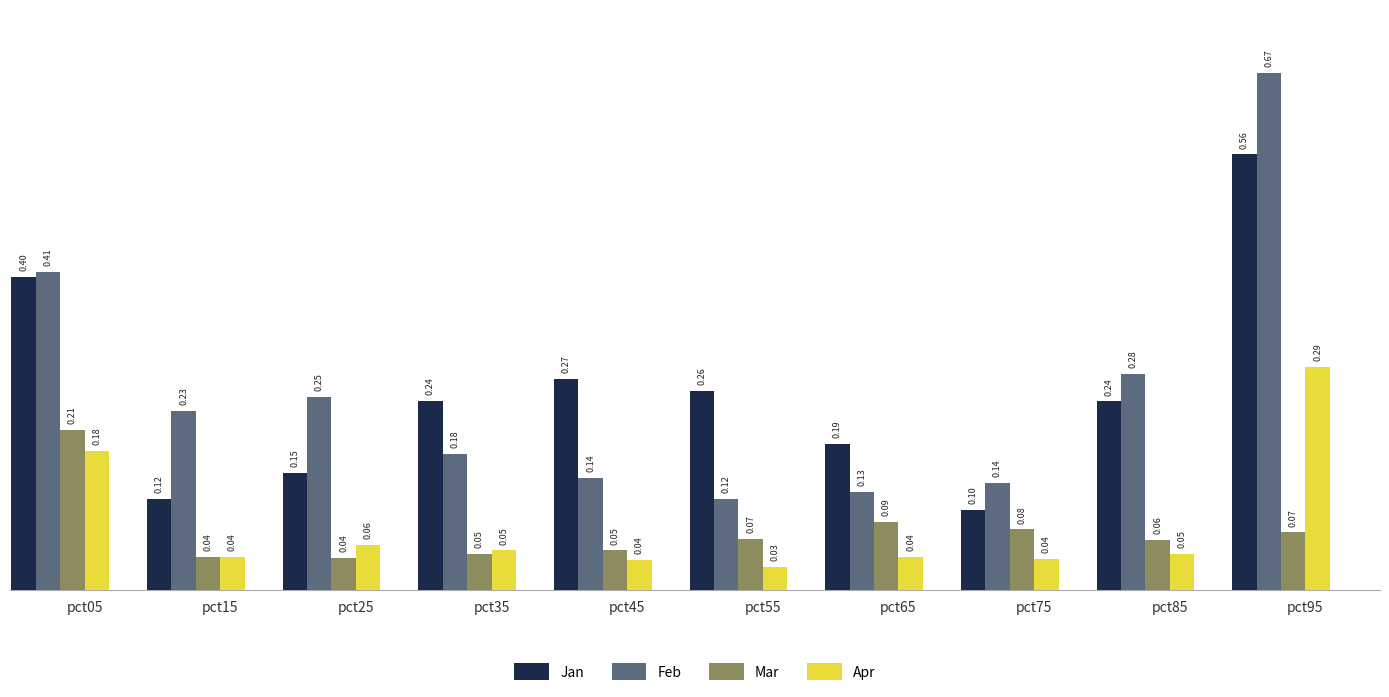

What is the difference between the maximum and second lowest values in the Feb series?

0.5